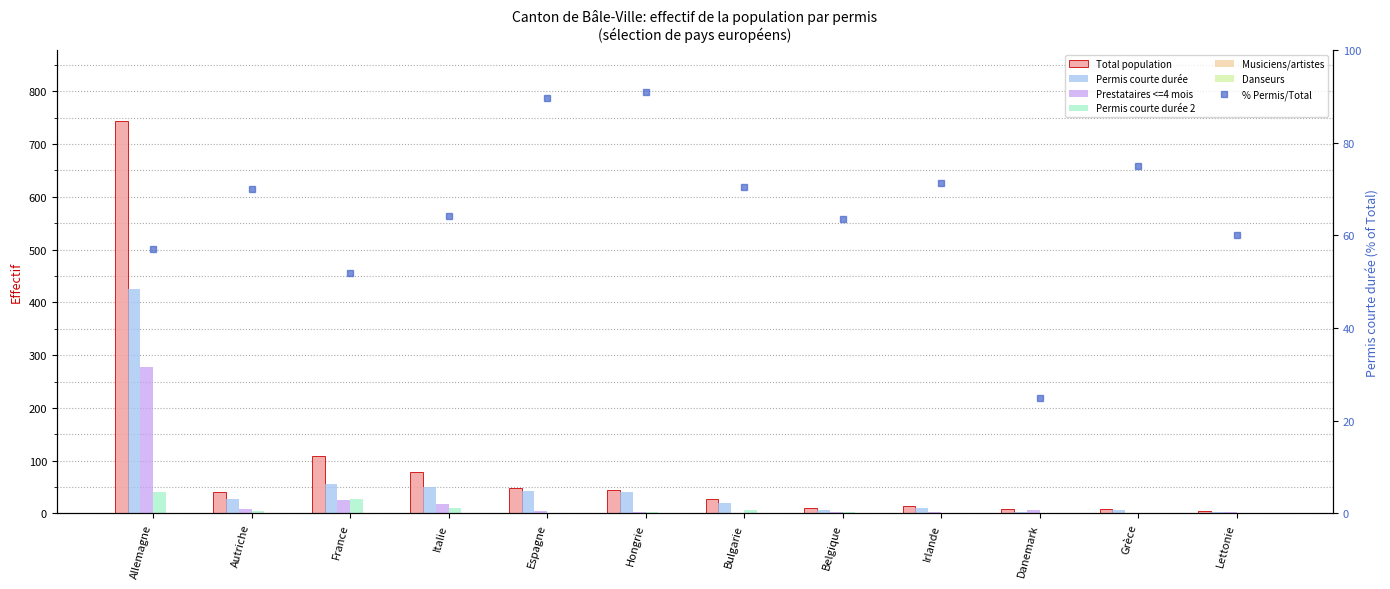

What is the difference between the second highest and minimum values in the Total population series?

103